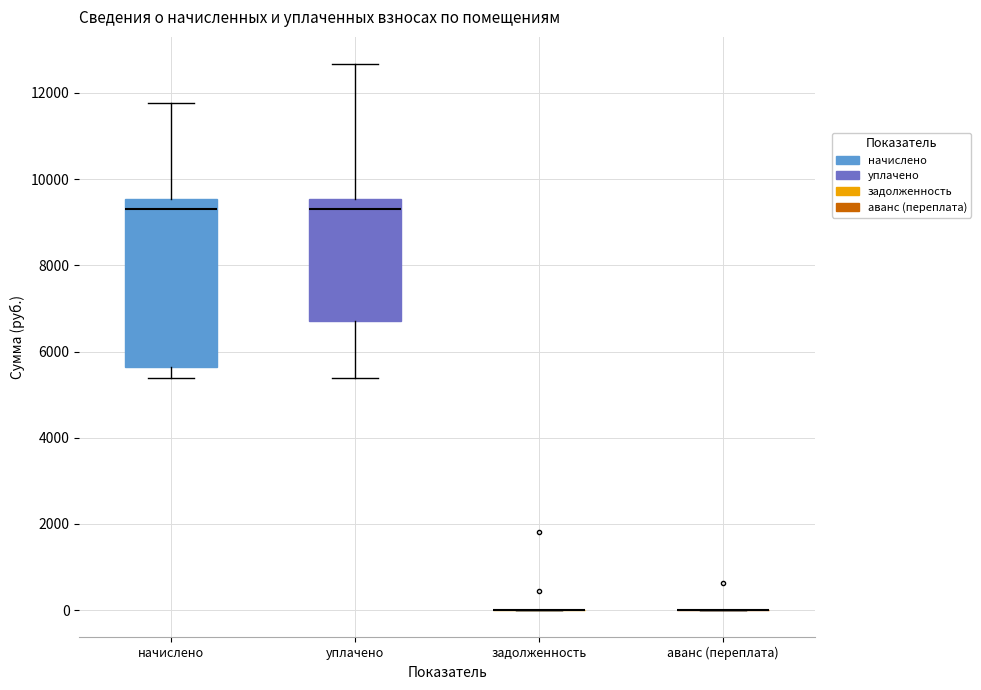

Comparing the boxes themselves (not the whiskers), which one is the tallest?

начислено